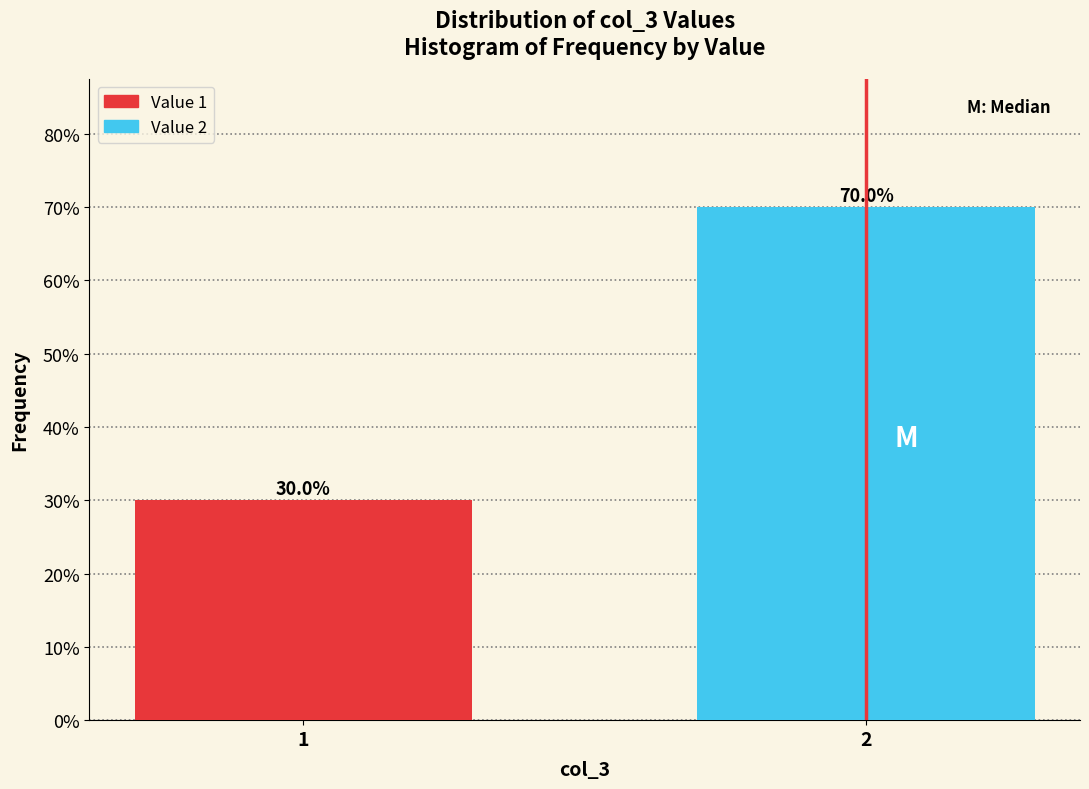

Reading left to right, list all the values displayed in this chart.

1=30	2=70